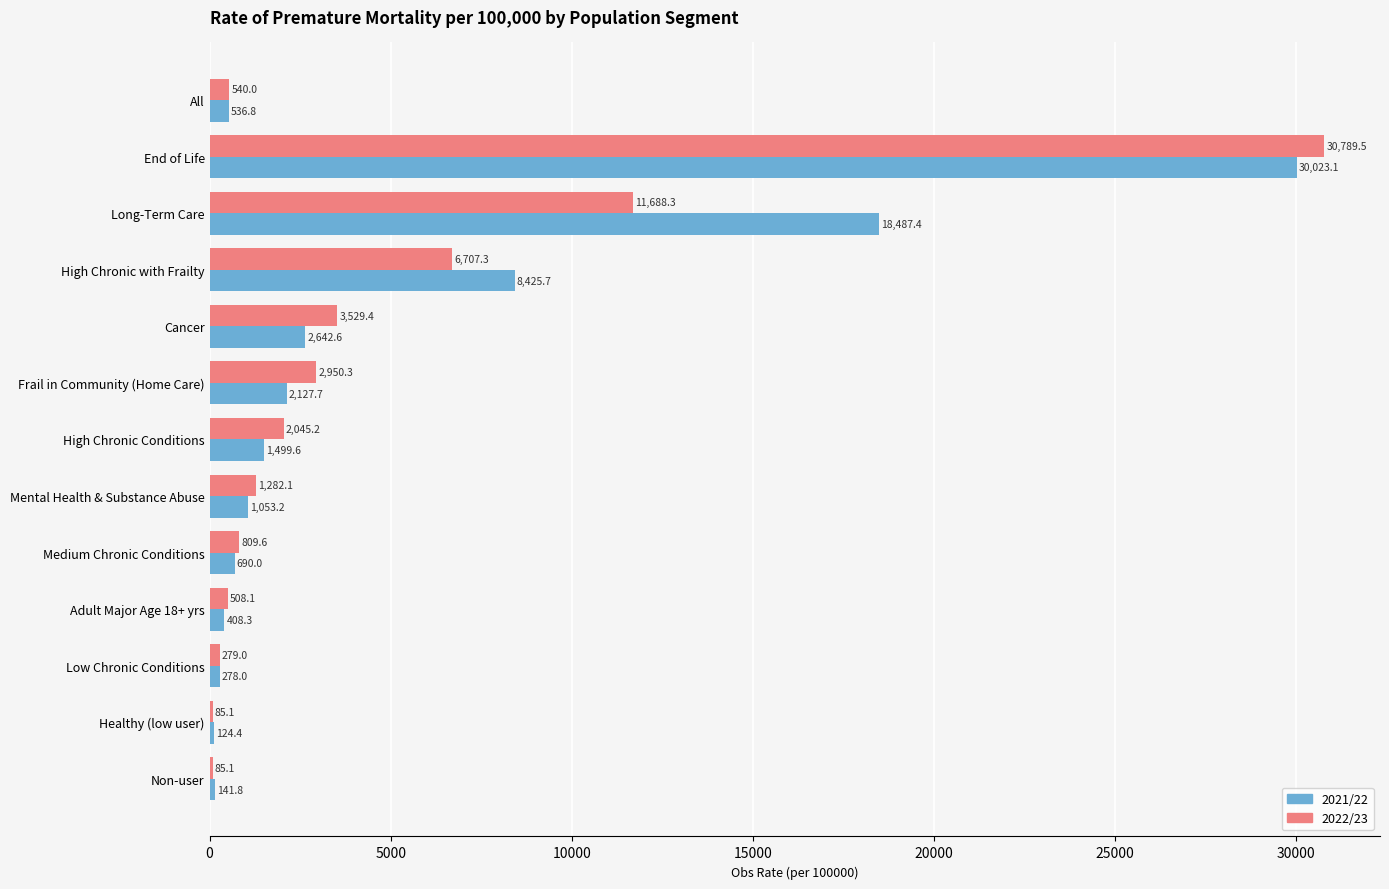

Is the value of 2021/22 at Mental Health & Substance Abuse greater than the value of 2022/23 at Non-user?

Yes